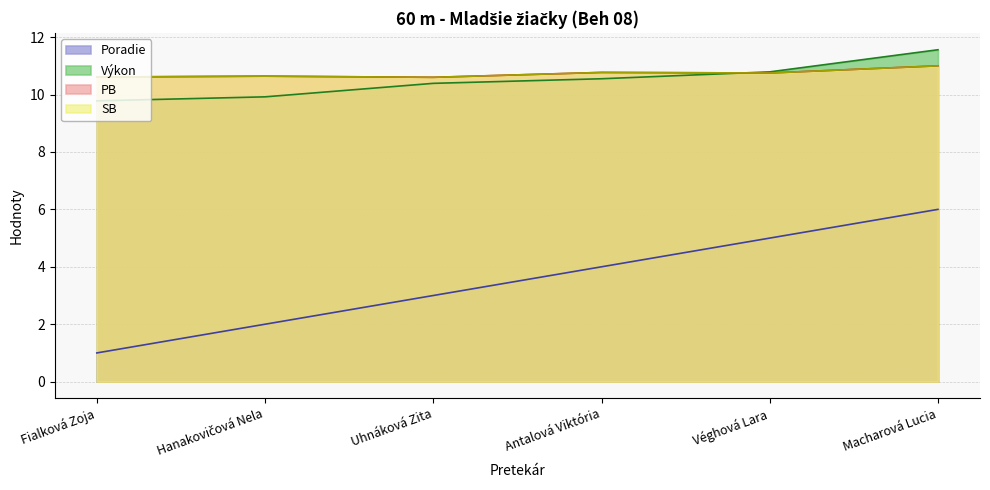

Does the chart display data point markers on the line(s)?

No